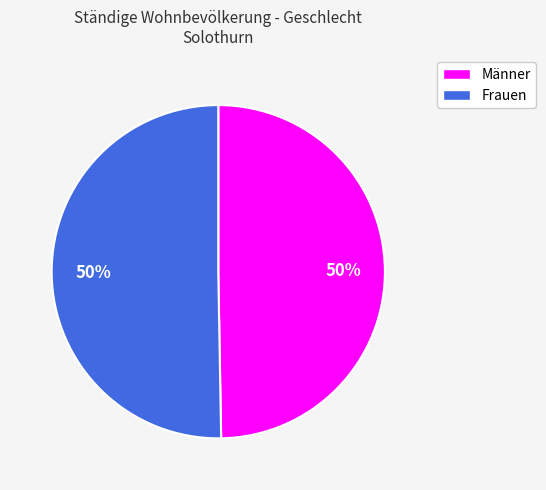

Is it true that Frauen is 56% of the pie?

False